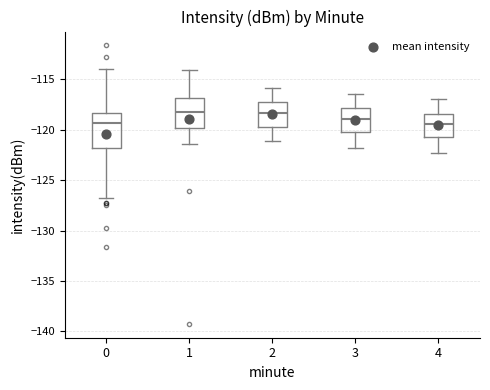

Which box is the tallest, from its lower edge to its upper edge?

0